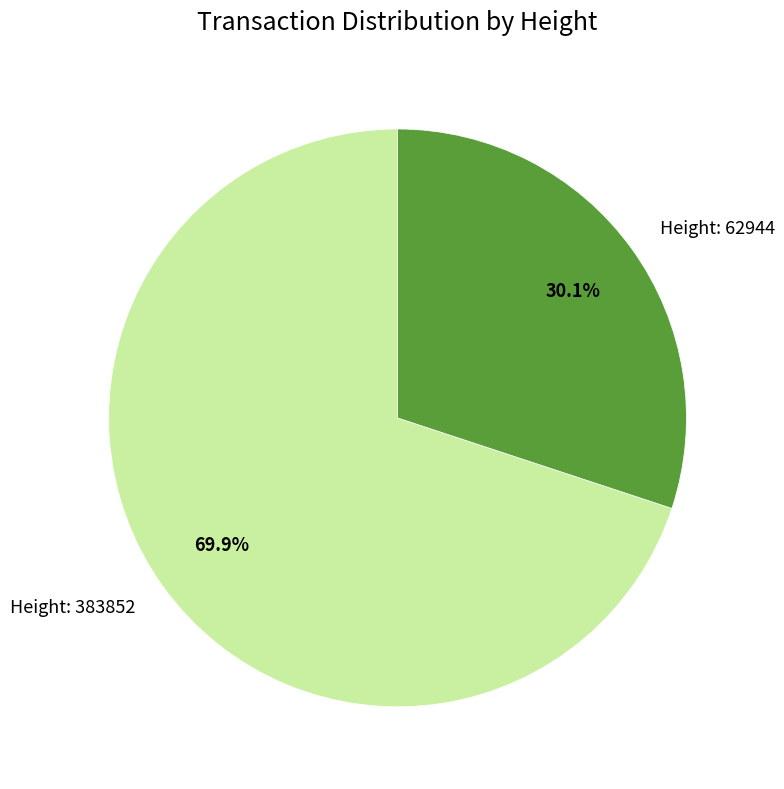

Is there a majority slice in this chart?

Yes